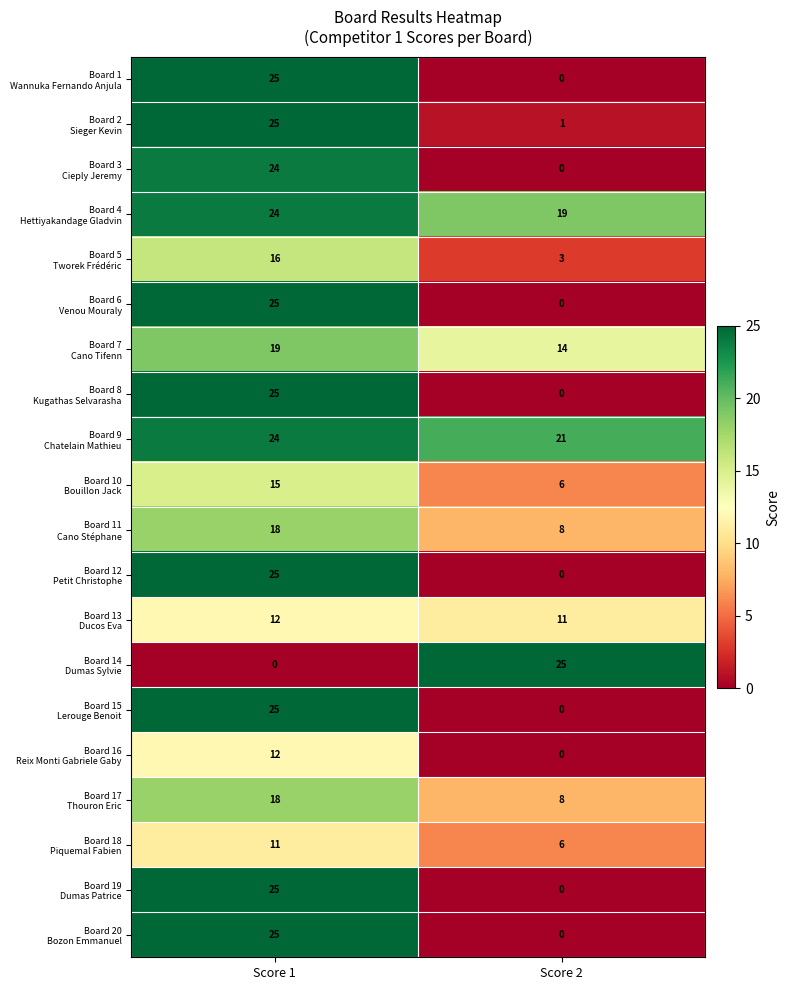

At which category is the sum across all series the highest?

Score 1